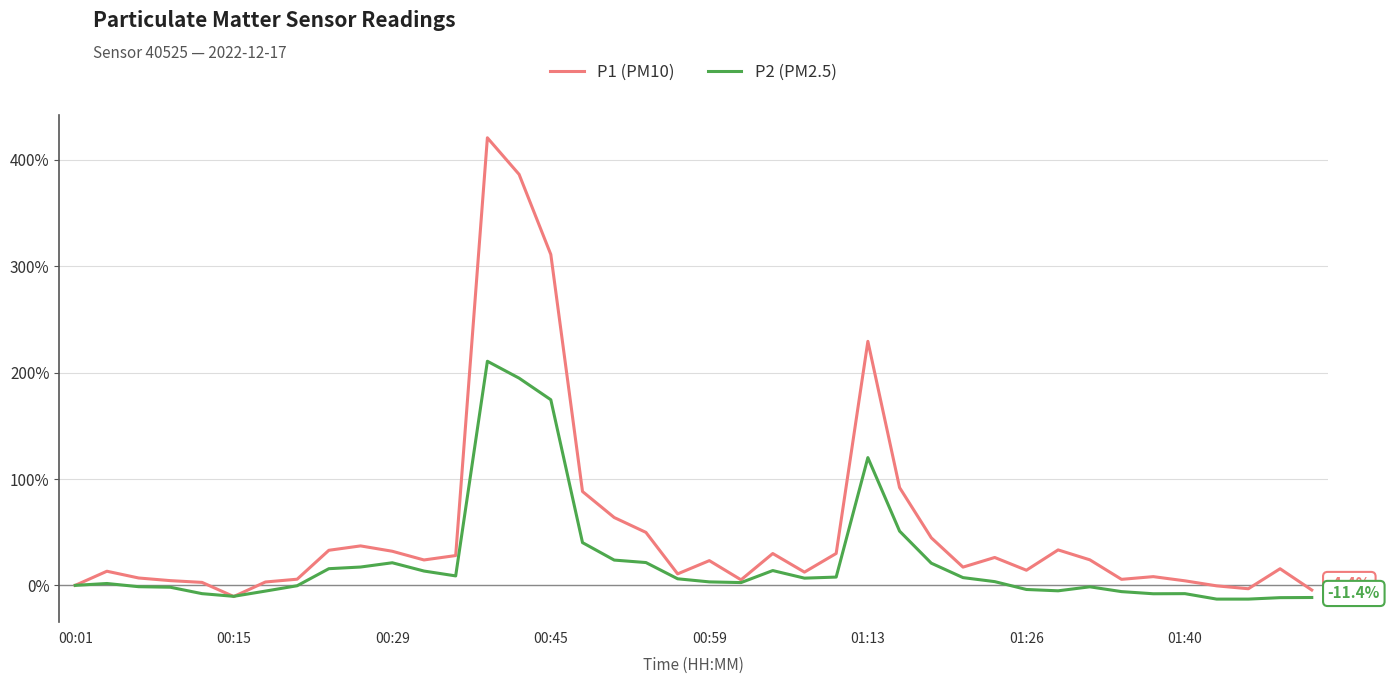

Which series has the largest total across all categories?

P1 (PM10)